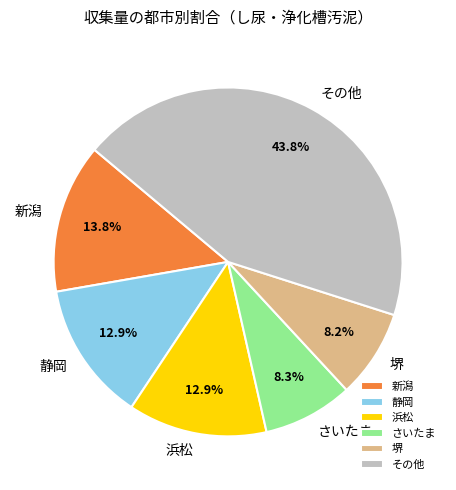

What is the ratio of the value at 堺 to the value at 新潟?

0.6